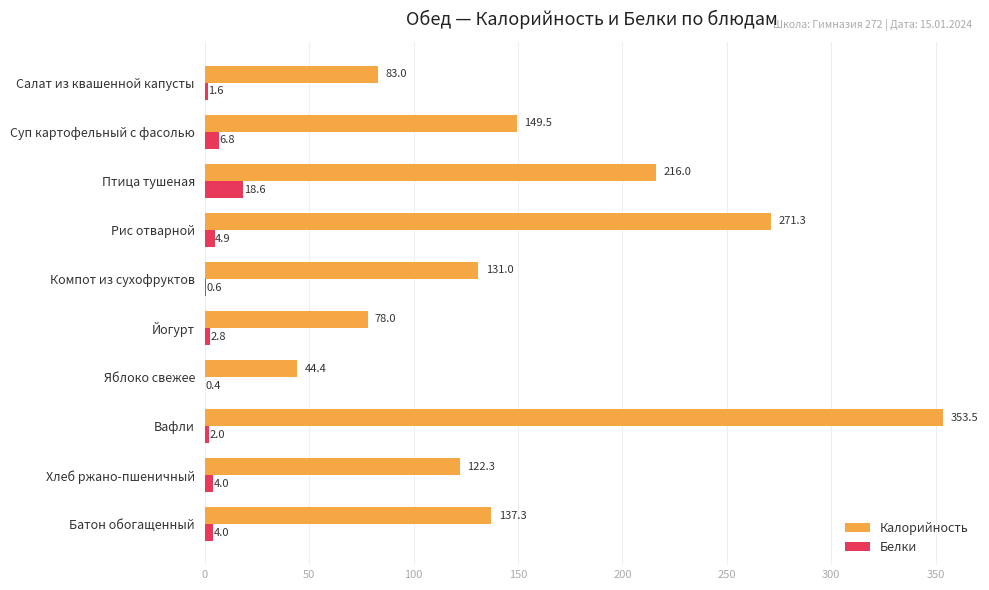

True or false: Белки has a value of 2.8 at Йогурт.

True